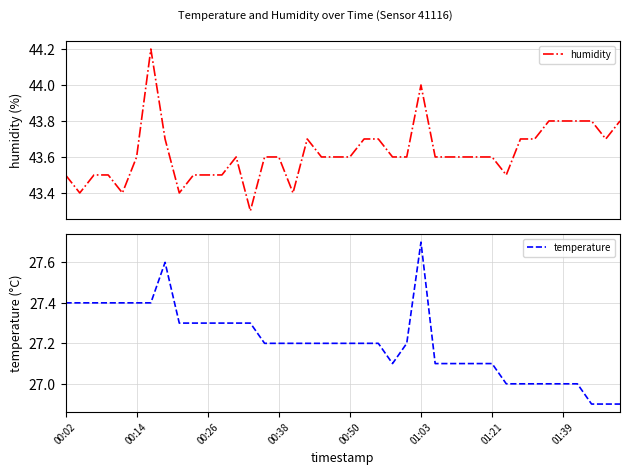

What is the value of the humidity point at the 4th from the left?

43.5